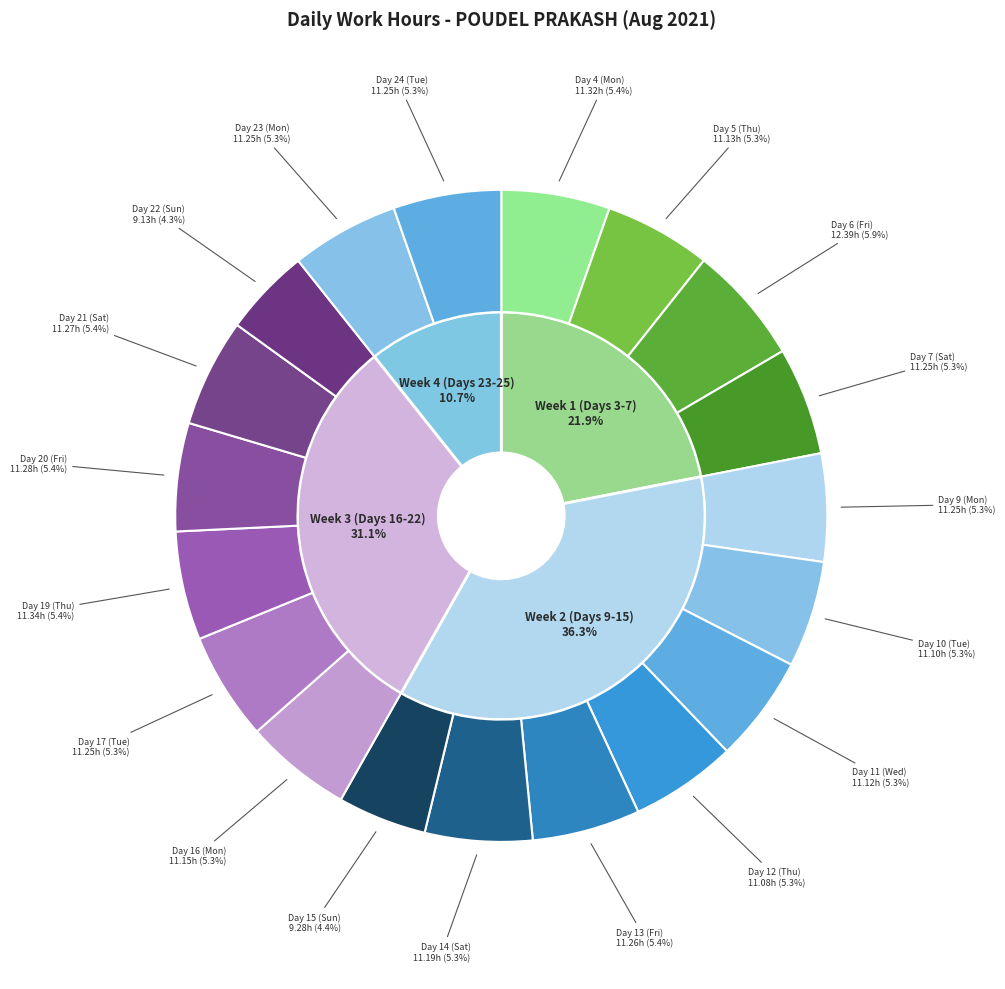

Which slice is the largest?

Day 6 (Fri)